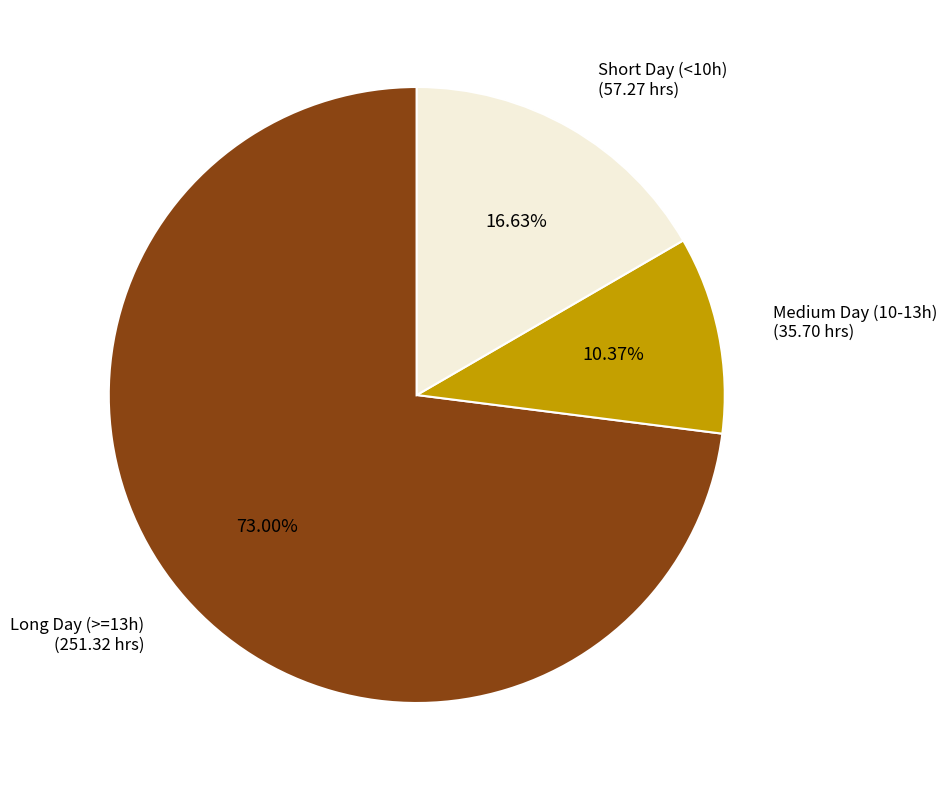

Rank the categories by value from highest to lowest.

Long Day (>=13h), Short Day (<10h), Medium Day (10-13h)